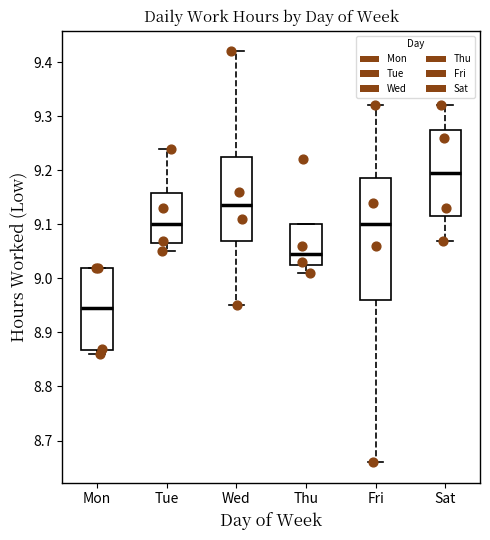

Reading left to right, read every box against the y-axis: the position of its median line, the range the box covers, and the ends of its whiskers. The values are not printed on the chart, so give them approximately, as read against the axis.

Mon: median 8.95, box 8.87 to 9.02, whiskers 8.86 to 9.02
Tue: median 9.10, box 9.07 to 9.16, whiskers 9.05 to 9.24
Wed: median 9.14, box 9.07 to 9.23, whiskers 8.95 to 9.42
Thu: median 9.05, box 9.03 to 9.10, whiskers 9.01 to 9.10
Fri: median 9.10, box 8.96 to 9.19, whiskers 8.66 to 9.32
Sat: median 9.20, box 9.12 to 9.28, whiskers 9.07 to 9.32